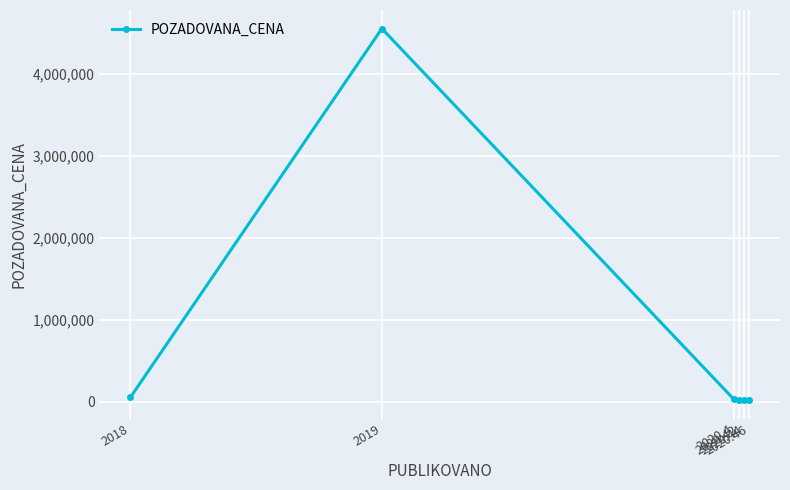

What is the value of the 6th point from the left?

23500